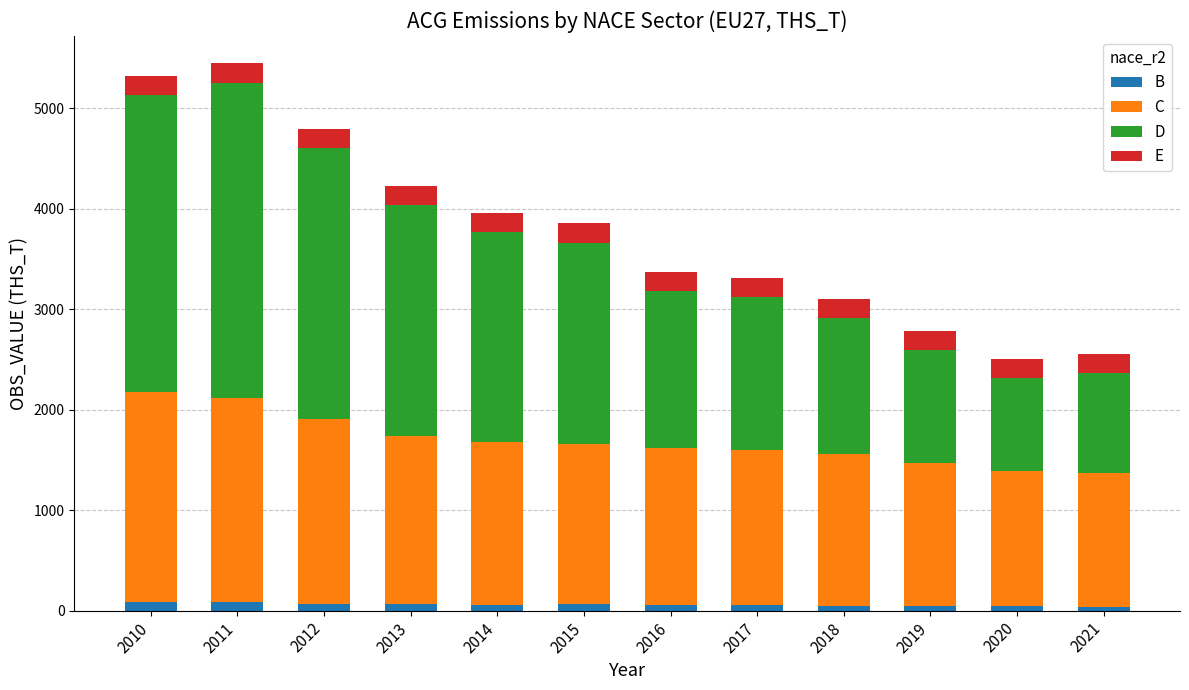

How many values in the B series exceed 59?

6